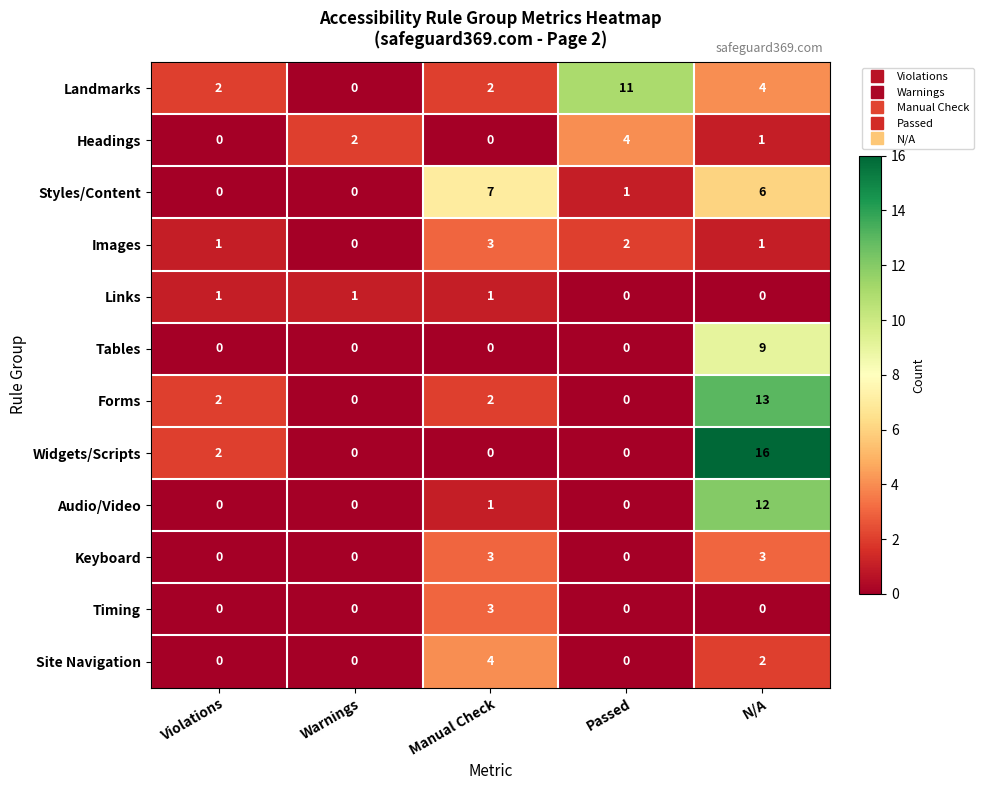

Count the number of categories in the chart.

5